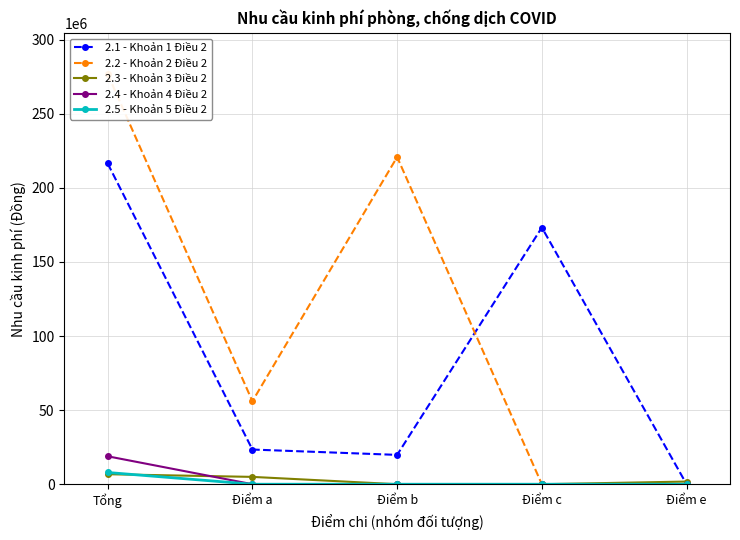

What is the difference between the maximum and minimum values in the 2.2 - Khoản 2 Điều 2 series?

276800000